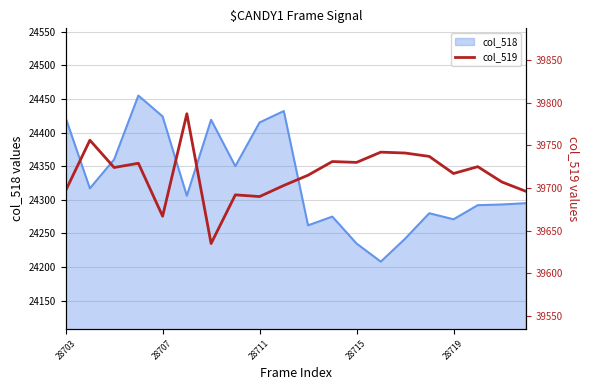

Does the chart have visible grid lines?

Yes